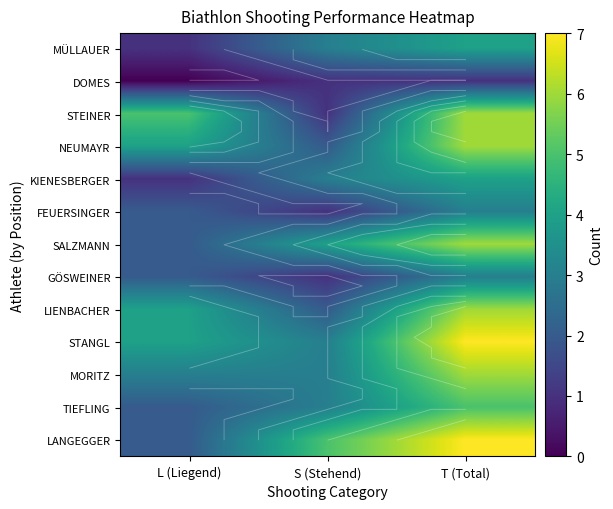

Is it true that STEINER equals 5 at L (Liegend)?

True